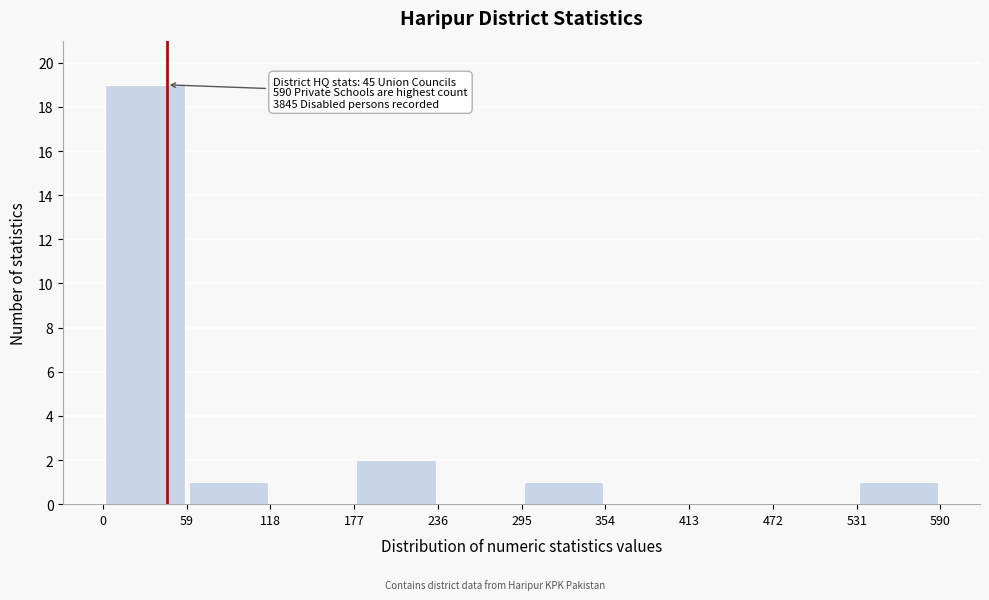

Which range on the x-axis has the tallest bar?

0 to 59